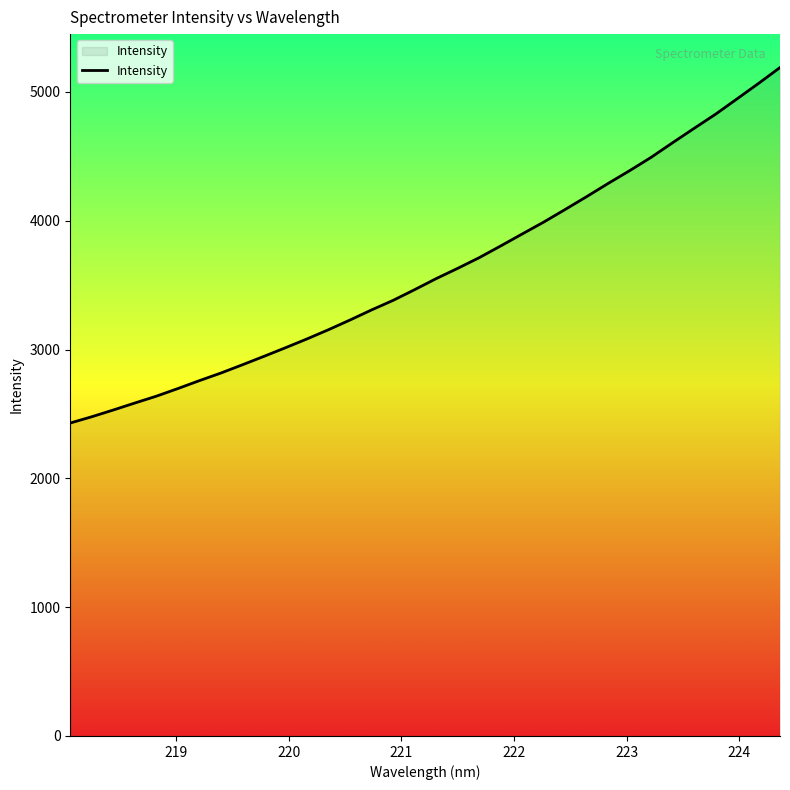

What is the smallest value displayed?

2429.8